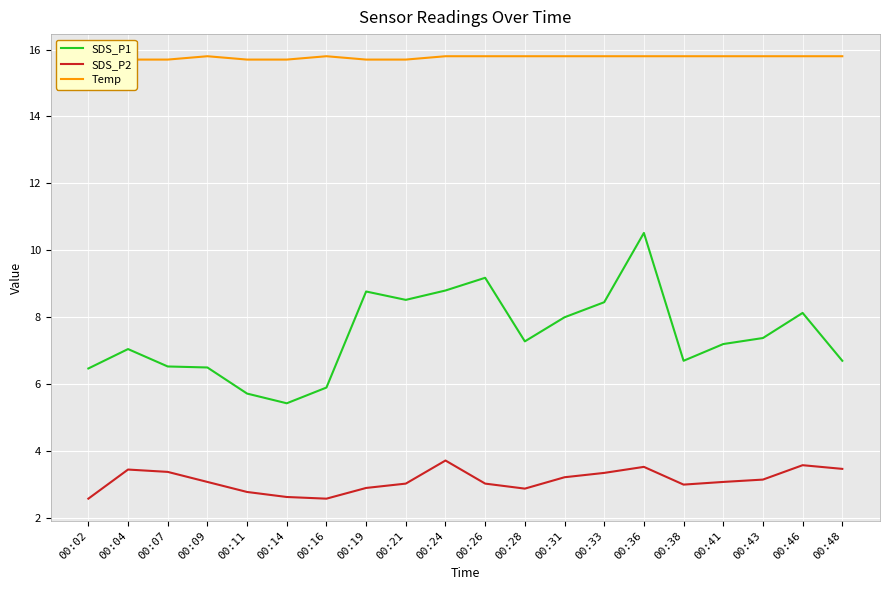

What is the total value across all series at 00:11?

24.2